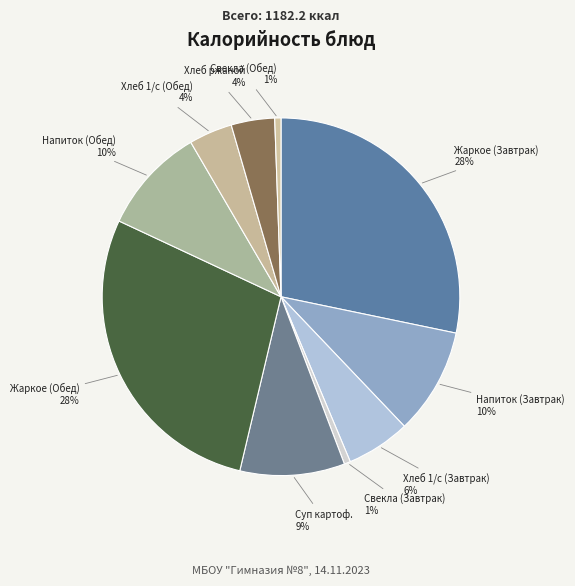

What percentage is the Жаркое (Завтрак) slice, to the nearest percent?

28%